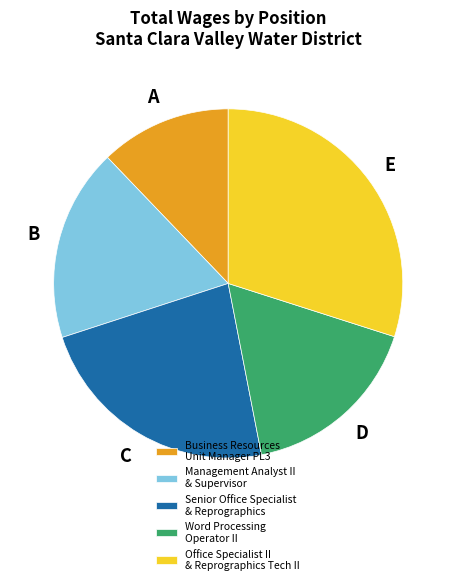

Between Word Processing Operator II and Senior Office Specialist & Reprographics, which is larger?

Senior Office Specialist & Reprographics